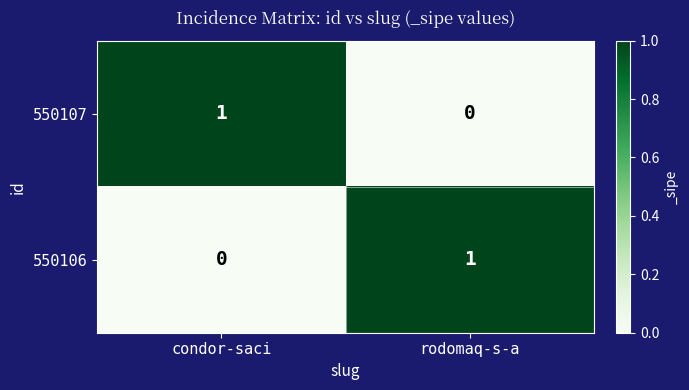

Is it true that 550107 equals 2 at condor-saci?

False